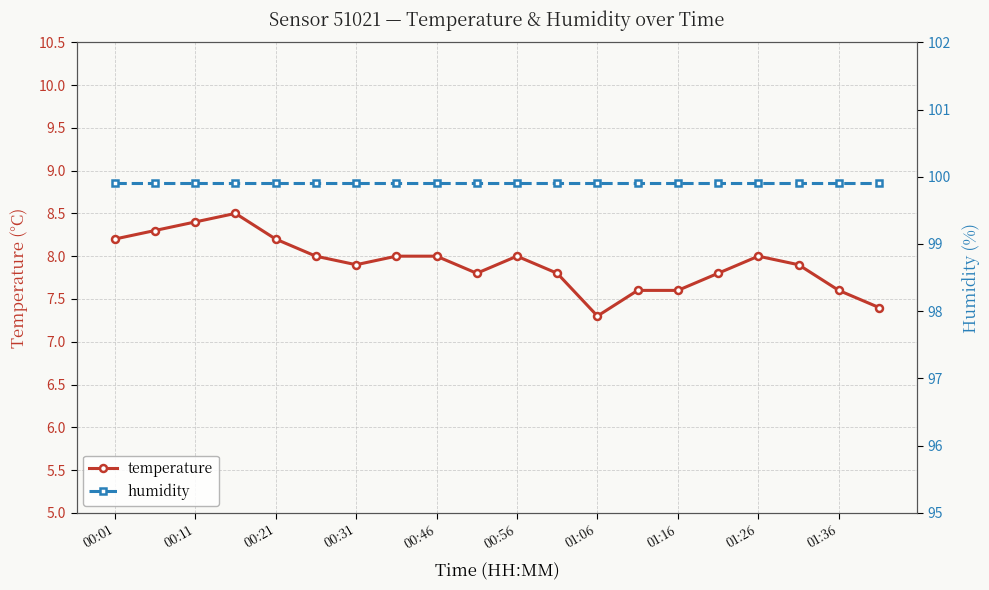

True or false: temperature and humidity intersect in this chart.

False